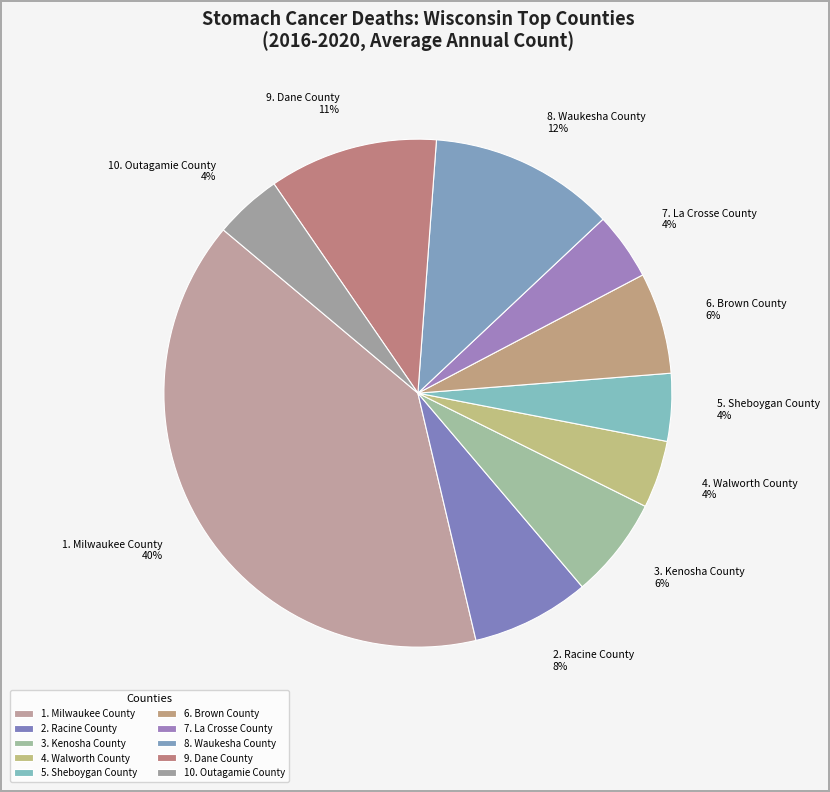

Do 3. Kenosha County 6% and 10. Outagamie County 4% together represent more than half of the pie?

No